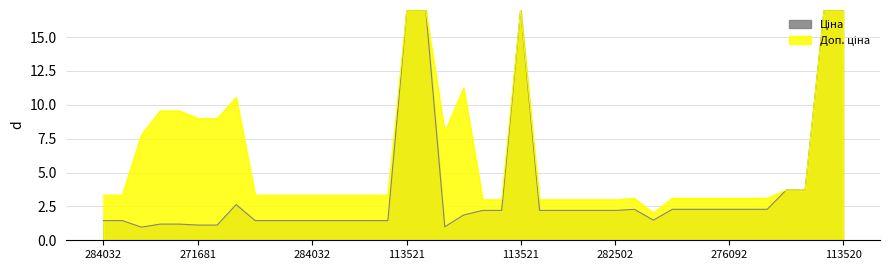

What is the maximum value shown in the chart?

17.0